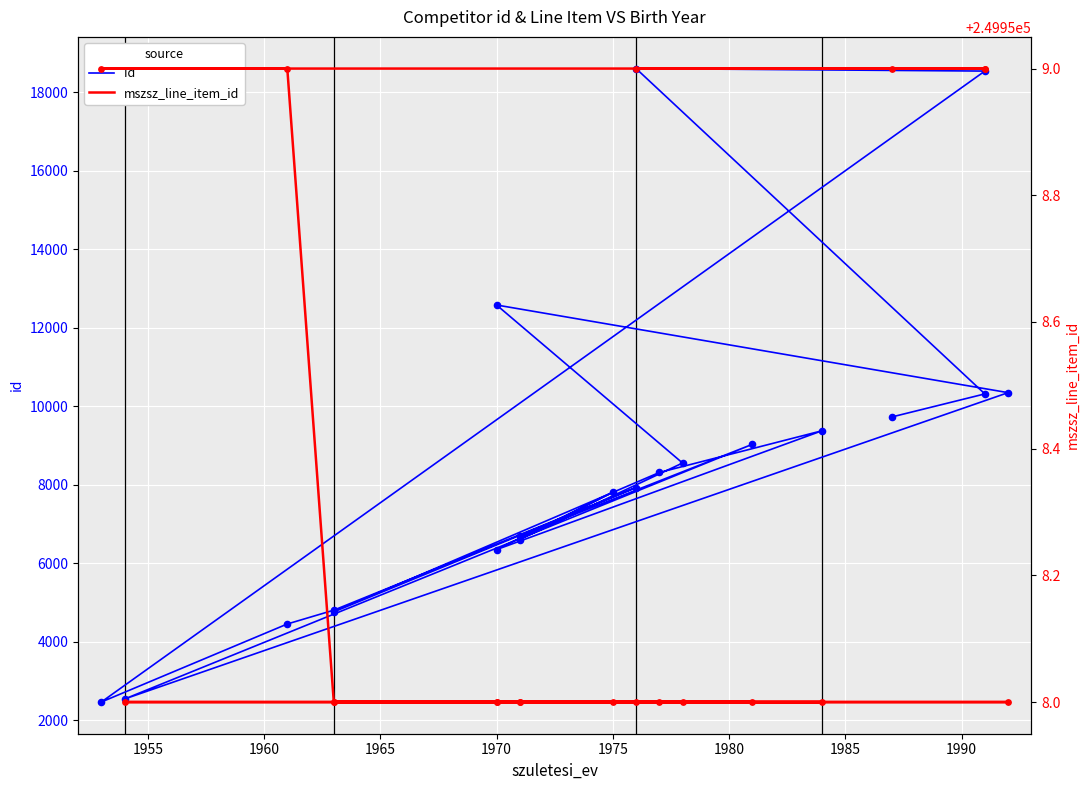

At how many categories does at least one series exceed 91167?

20